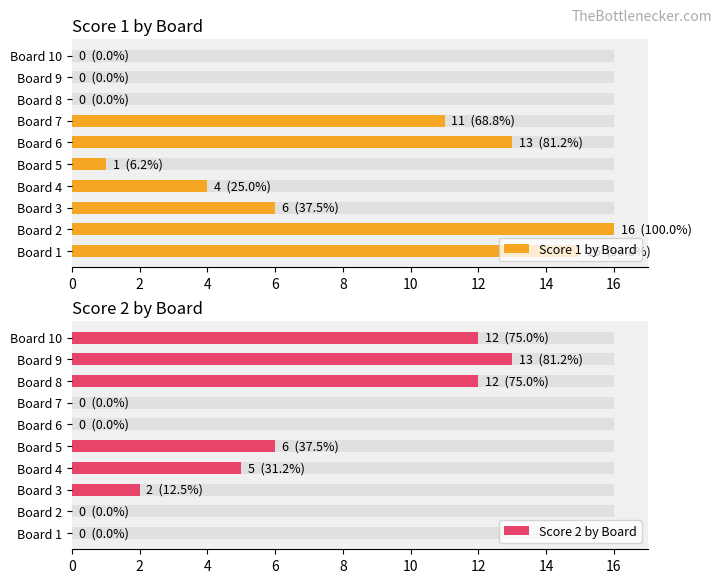

How many bars are there in total?

20